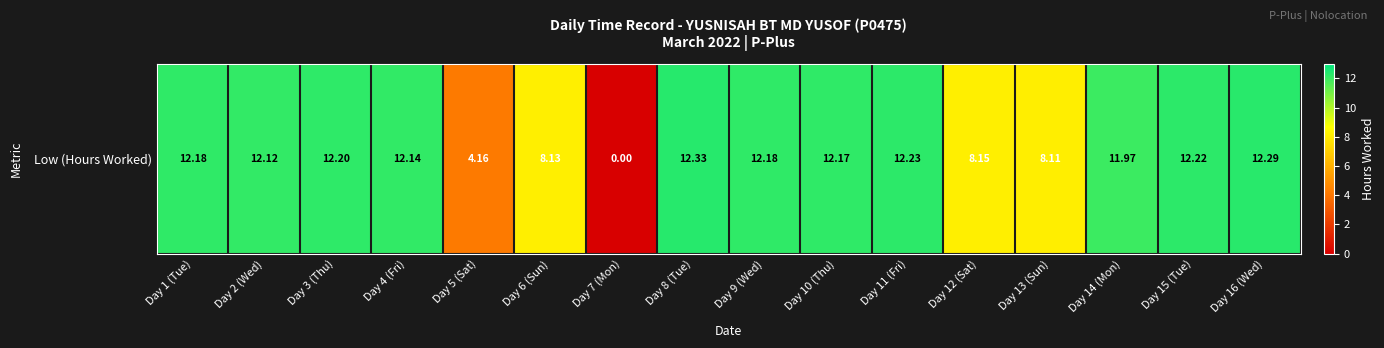

Is it true that the value at Day 6 (Sun) is 8.1?

True